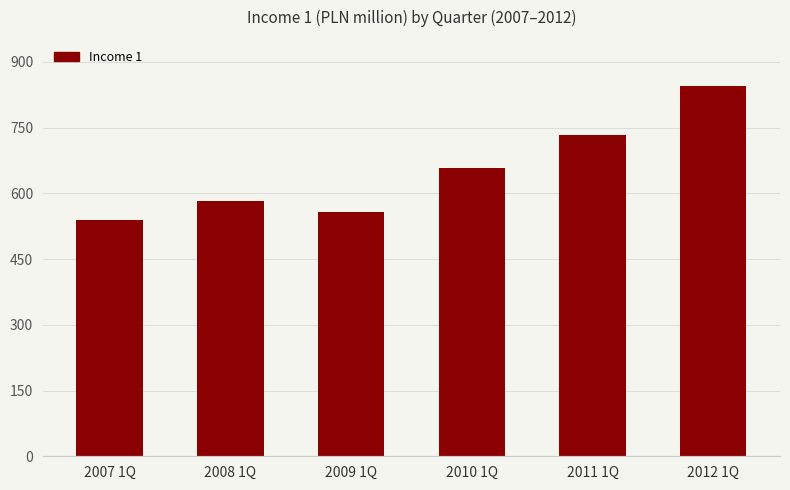

The value at 2008 1Q is 993.8. True or false?

False